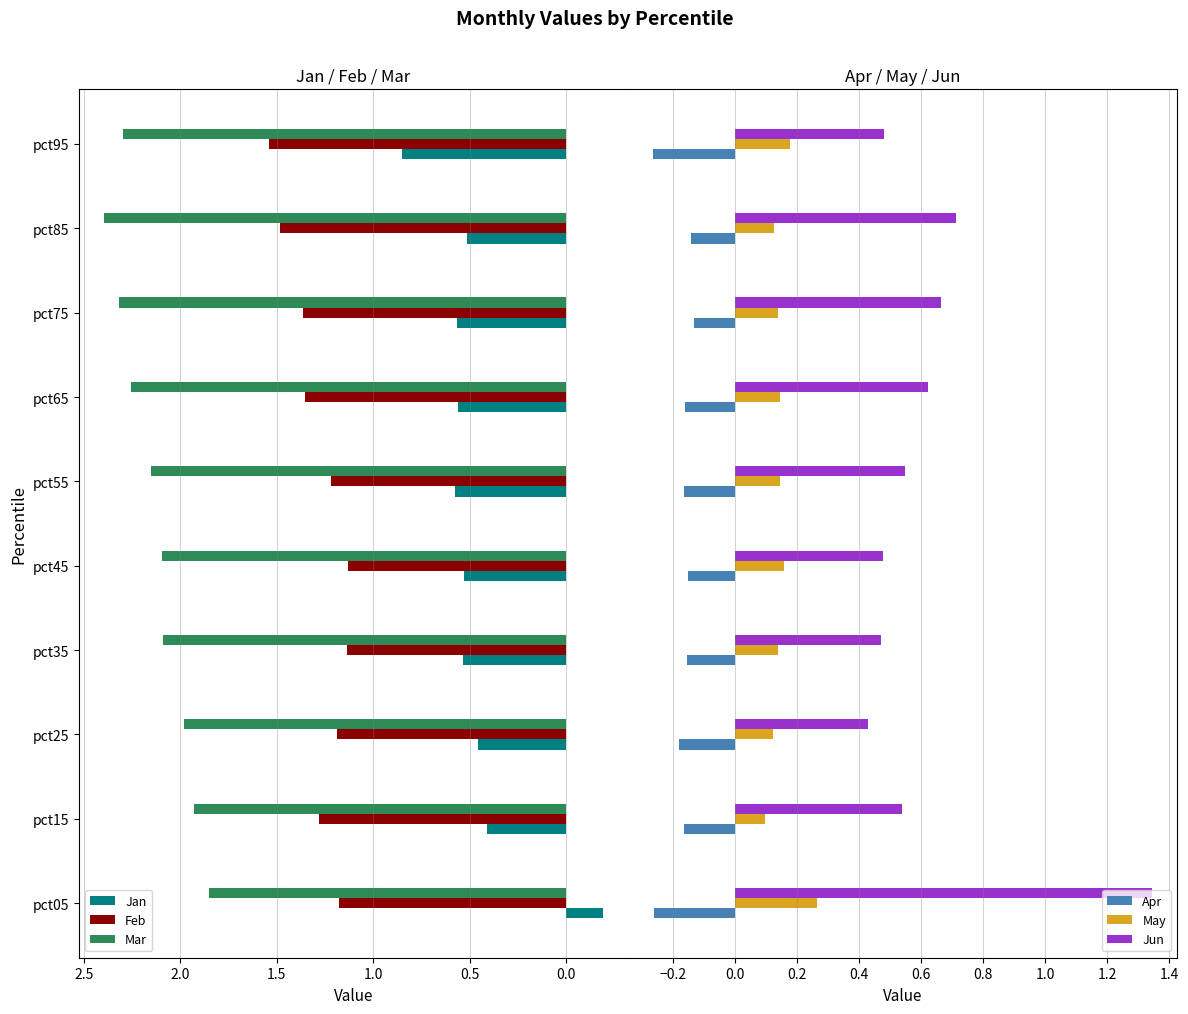

At which label is Jan closest to 0?

pct05